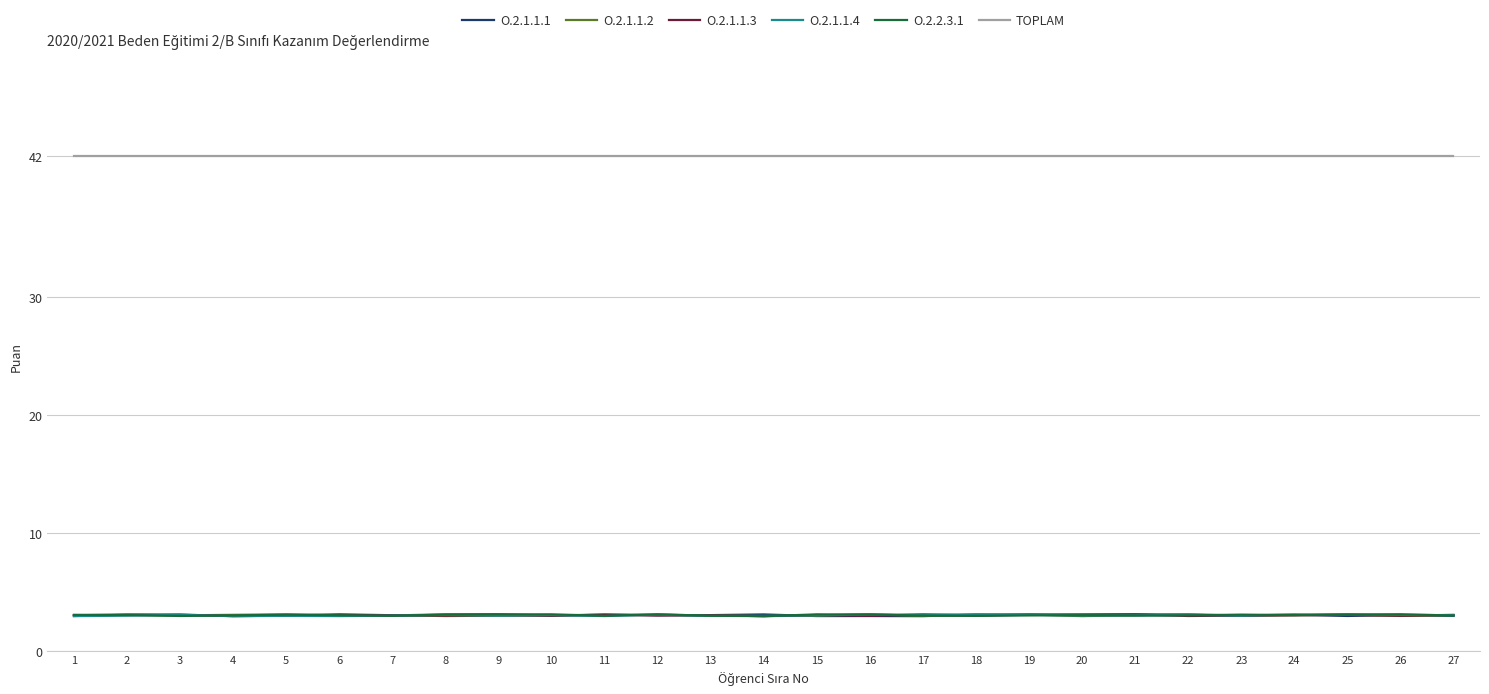

What is the value of the O.2.1.1.2 point at the 12th from the left?

3.0